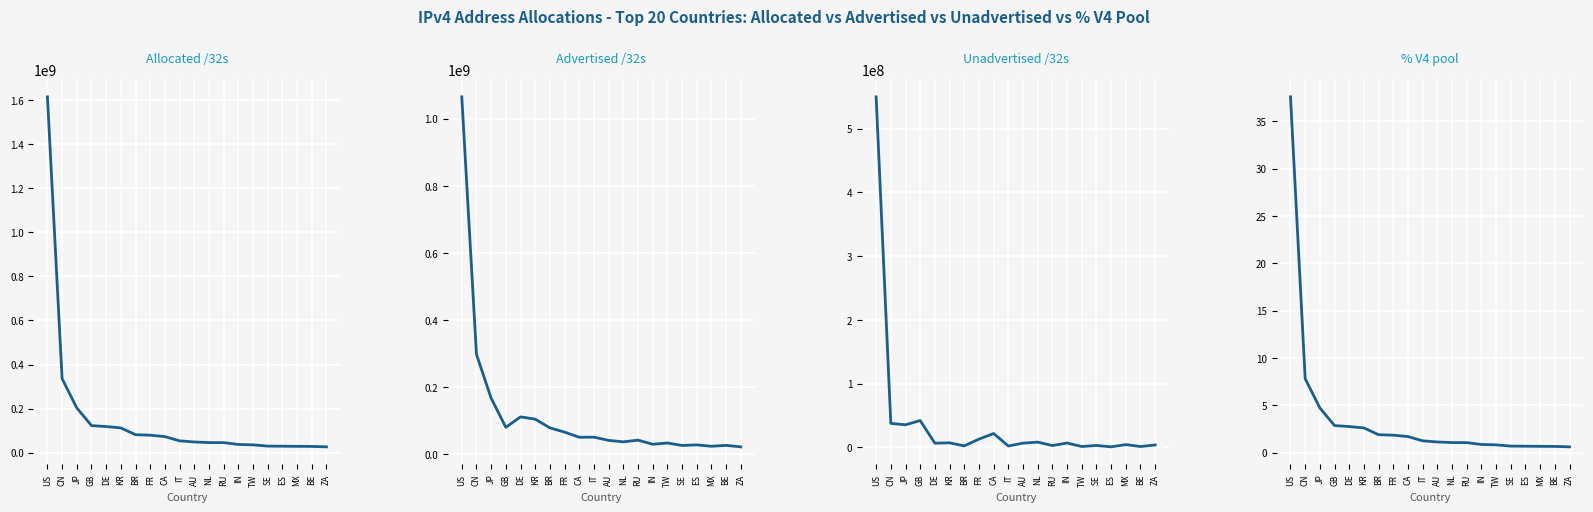

Reading left to right, extract all data points from this chart.

Allocated /32s: US=1615095296.0	CN=335817984.0	JP=203078144.0	GB=122999064.0	DE=118574720.0	KR=112378624.0	BR=81563136.0	FR=79465776.0	CA=72997888.0	IT=53695040.0	AU=48608512.0	NL=45855456.0	RU=45596032.0	IN=37283840.0	TW=35481600.0	SE=29840744.0	ES=29376832.0	MX=28794368.0	BE=28421760.0	ZA=26464512.0
Advertised /32s: US=1065126432.0	CN=298091136.0	JP=167482176.0	GB=80770688.0	DE=111866880.0	KR=105102016.0	BR=79106560.0	FR=66390272.0	CA=51111680.0	IT=51397888.0	AU=41831872.0	NL=37450272.0	RU=42610176.0	IN=30308096.0	TW=34011392.0	SE=26681472.0	ES=28411904.0	MX=24334080.0	BE=26967296.0	ZA=22571264.0
Unadvertised /32s: US=549968864.0	CN=37726848.0	JP=35595968.0	GB=42228376.0	DE=6707840.0	KR=7276608.0	BR=2456576.0	FR=13075504.0	CA=21886208.0	IT=2297152.0	AU=6776640.0	NL=8405184.0	RU=2985856.0	IN=6975744.0	TW=1470208.0	SE=3159272.0	ES=964928.0	MX=4460288.0	BE=1454464.0	ZA=3893248.0
% V4 pool: US=37.6	CN=7.8	JP=4.7	GB=2.9	DE=2.8	KR=2.6	BR=1.9	FR=1.9	CA=1.7	IT=1.3	AU=1.1	NL=1.1	RU=1.1	IN=0.9	TW=0.8	SE=0.7	ES=0.7	MX=0.7	BE=0.7	ZA=0.6